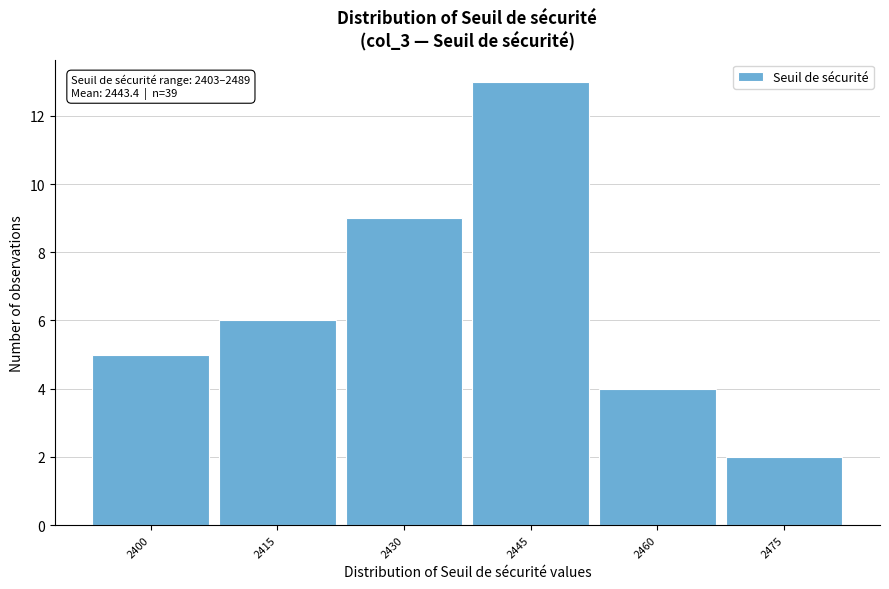

Reading right to left, what are all the values shown in this chart?

2475=2	2460=4	2445=13	2430=9	2415=6	2400=5